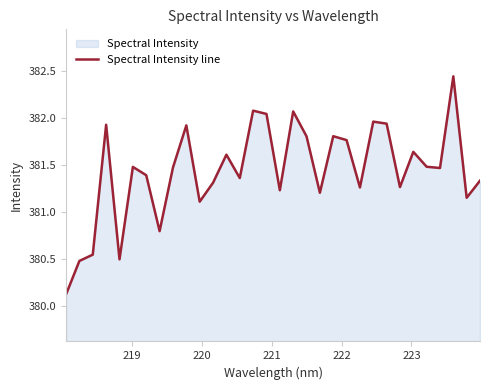

What is the smallest value displayed?

380.1